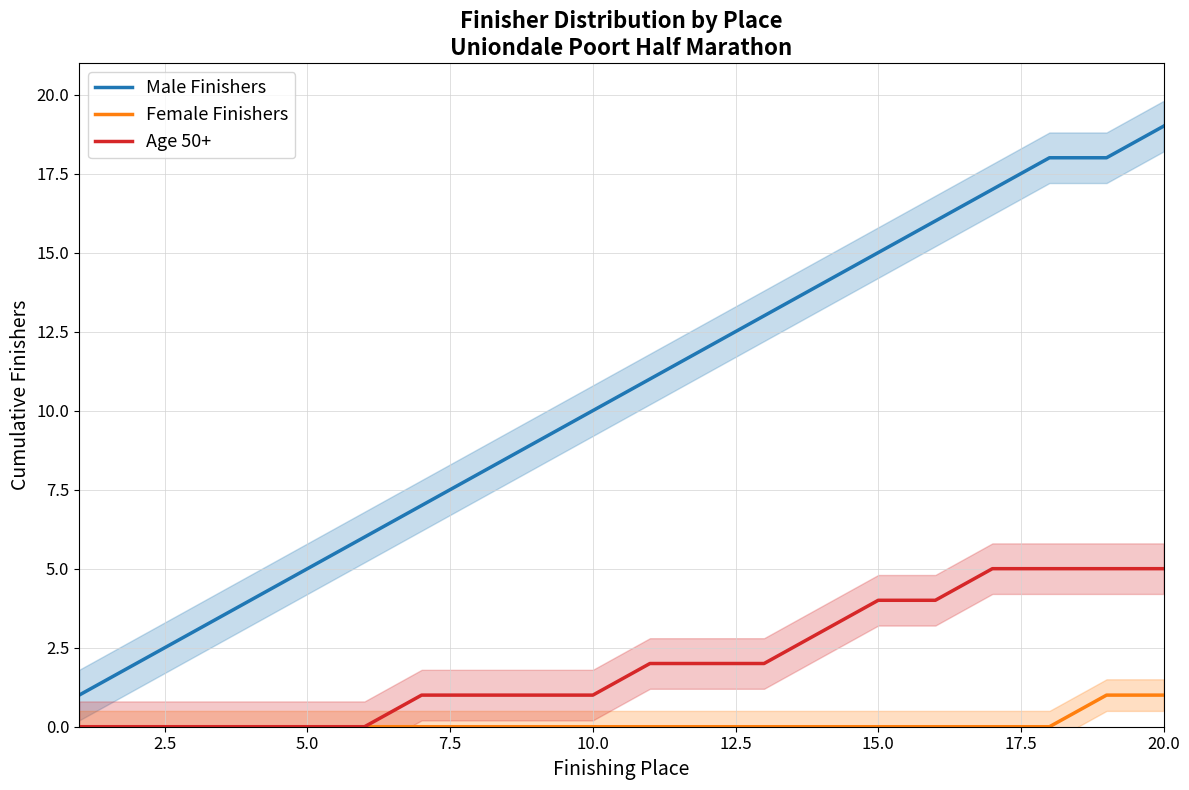

At which label does Male Finishers reach its peak?

20.0